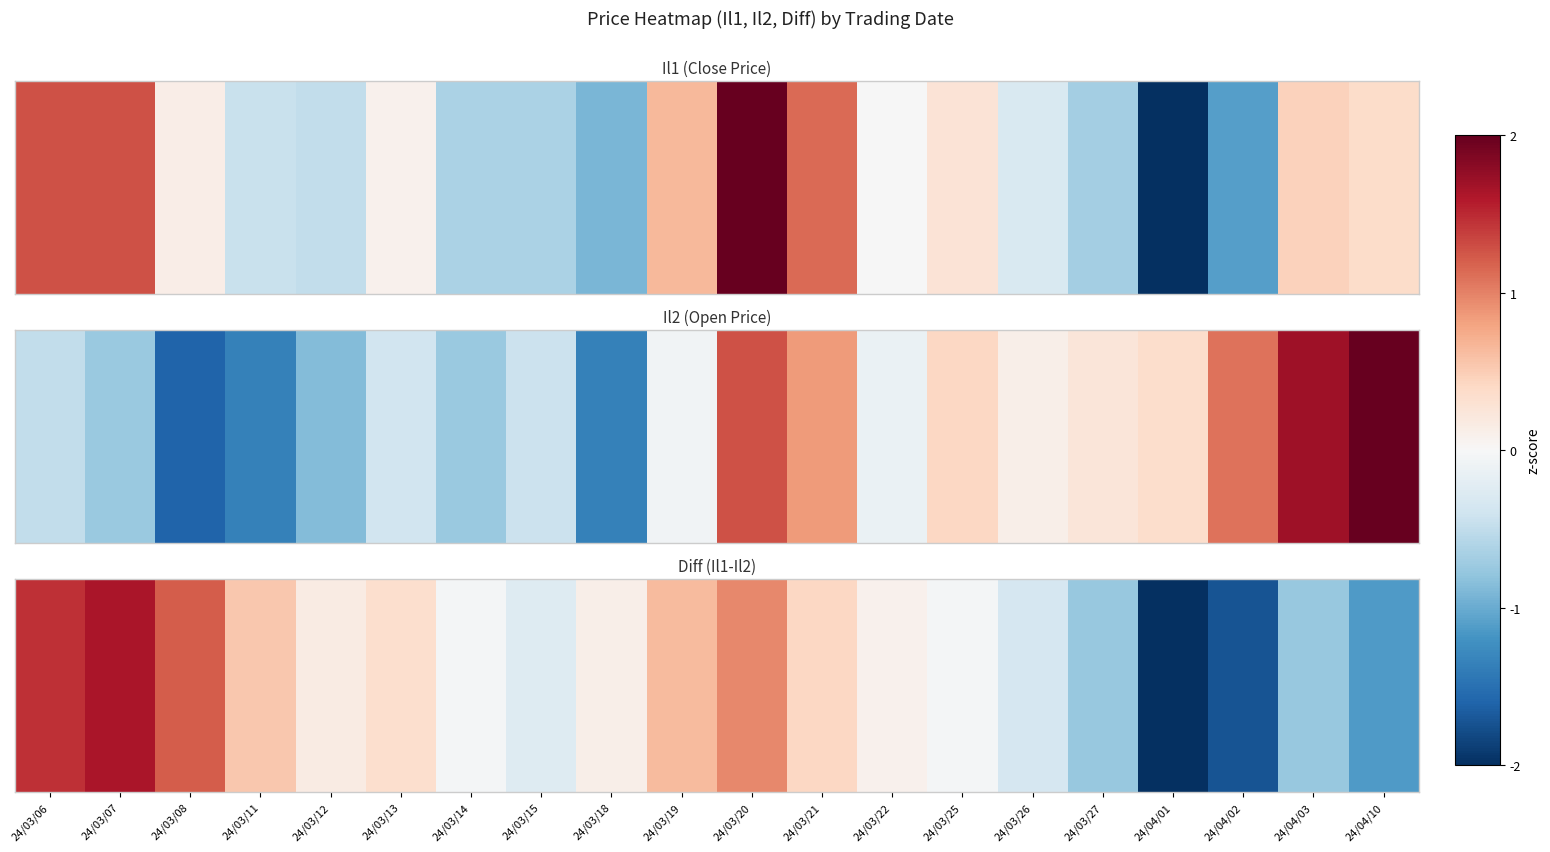

What is the difference between the maximum and minimum values?

4.1